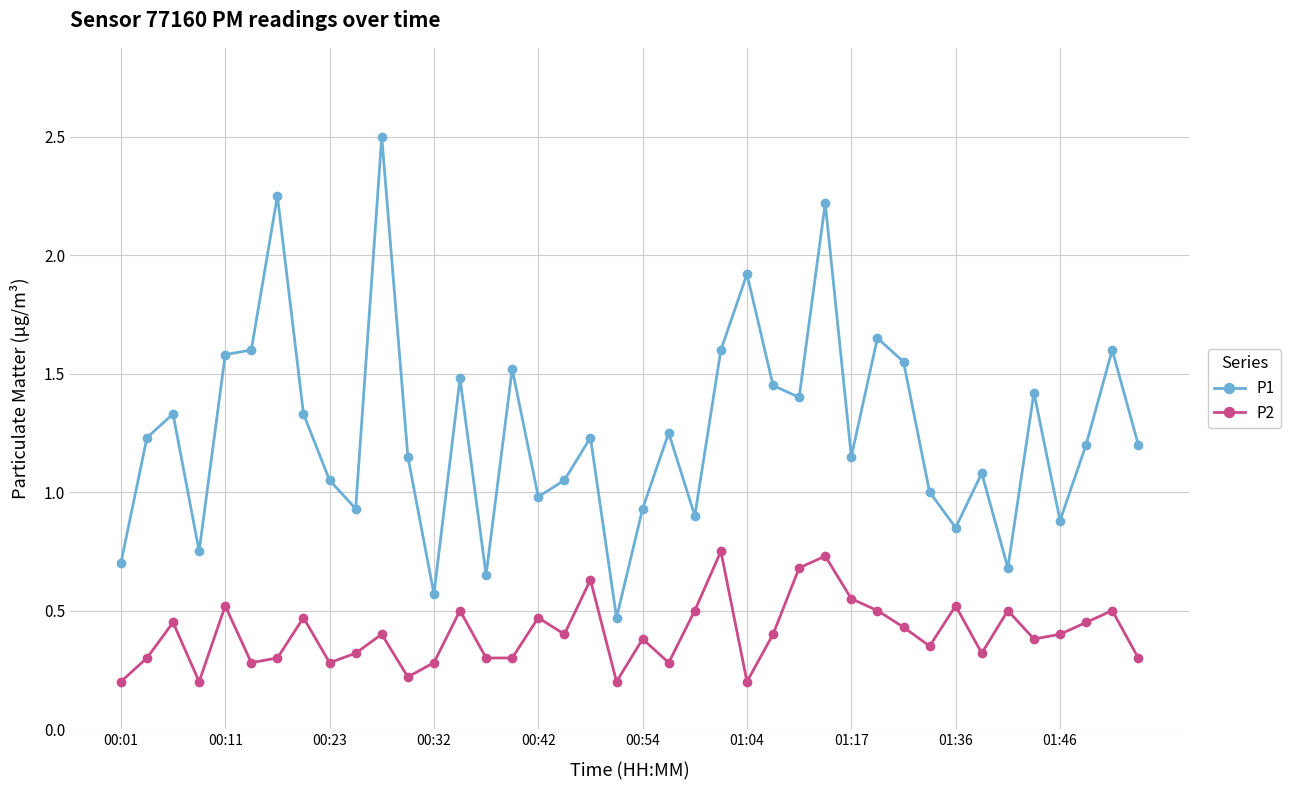

What is the minimum value for P2?

0.2